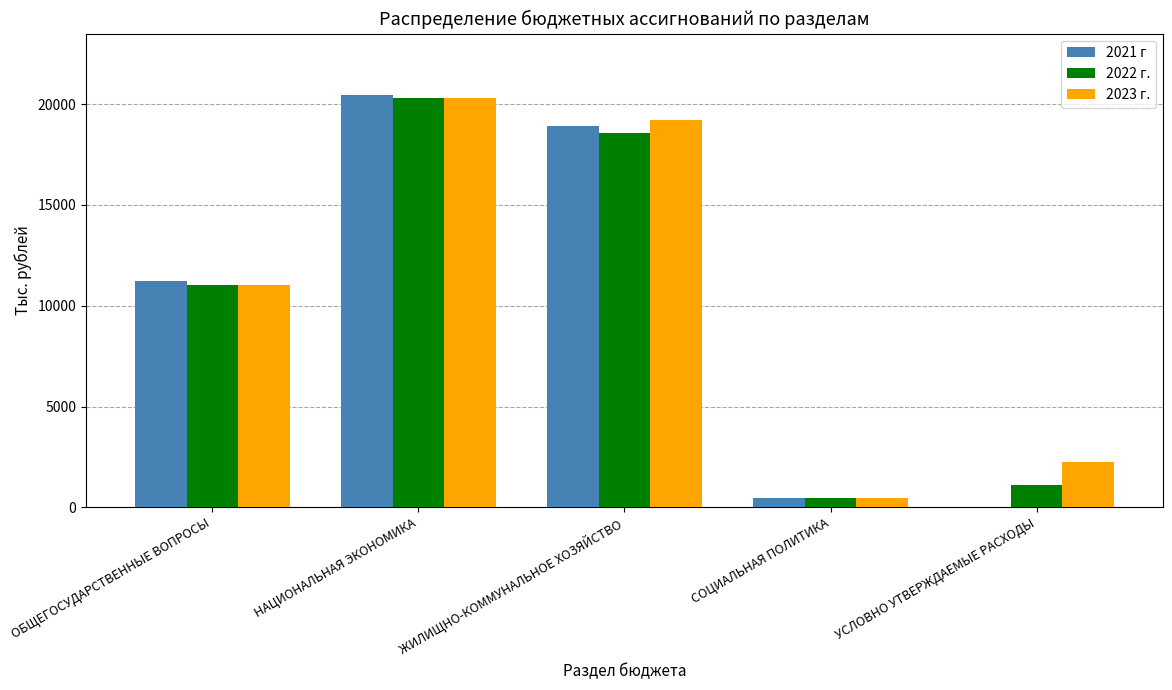

Is the value of 2022 г. at ОБЩЕГОСУДАРСТВЕННЫЕ ВОПРОСЫ greater than the value of 2023 г. at ЖИЛИЩНО-КОММУНАЛЬНОЕ ХОЗЯЙСТВО?

No